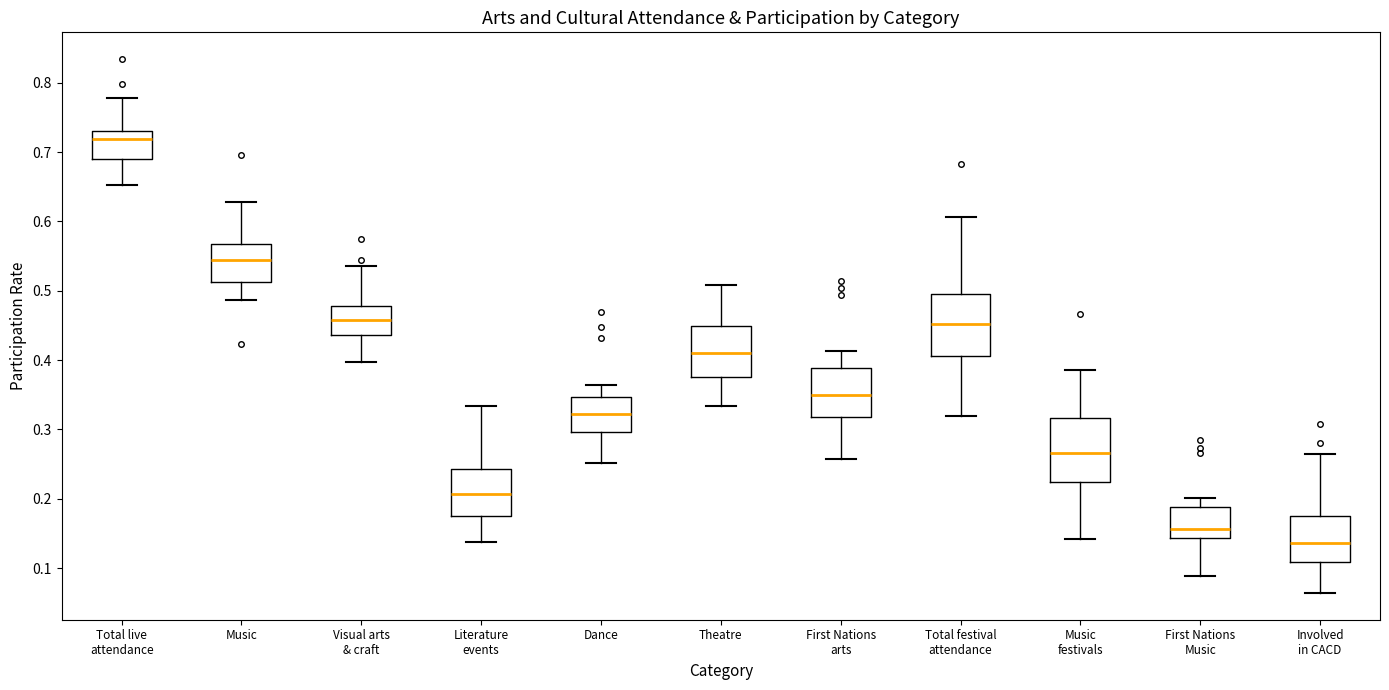

Which box's median line is the lowest?

Involved in CACD